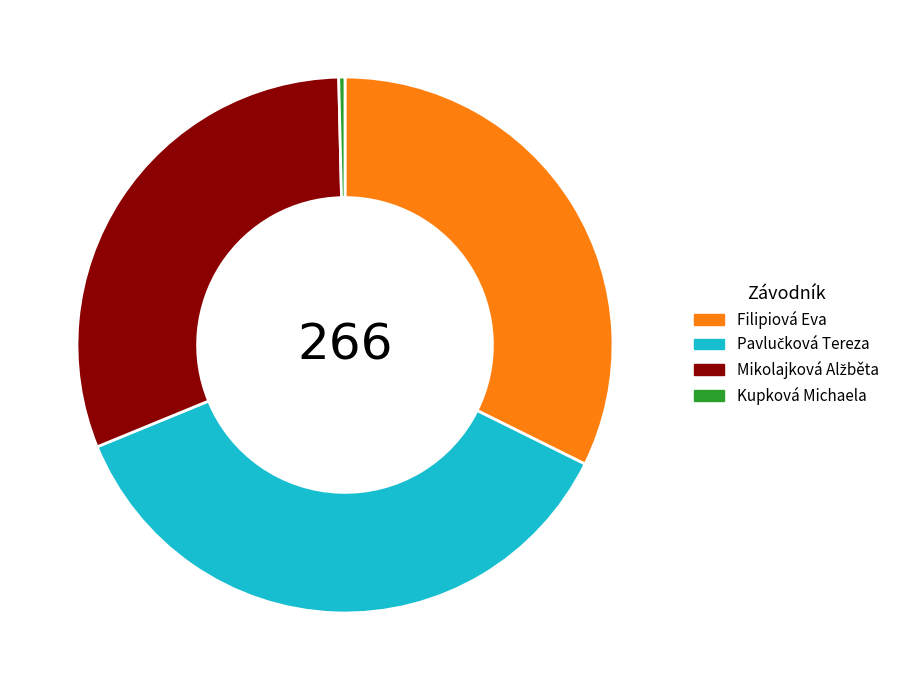

Does Filipiová Eva represent more than half of the total?

No